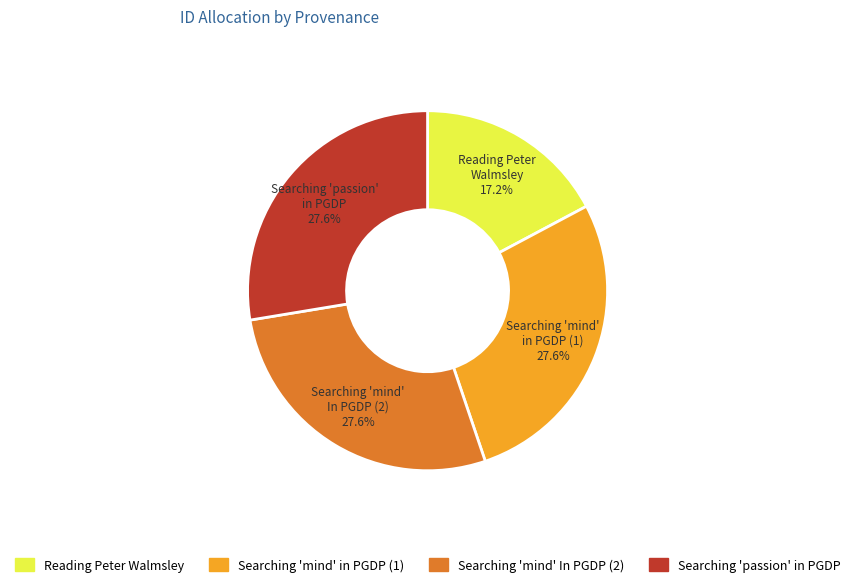

Is there any slice that represents more than half of the pie?

No